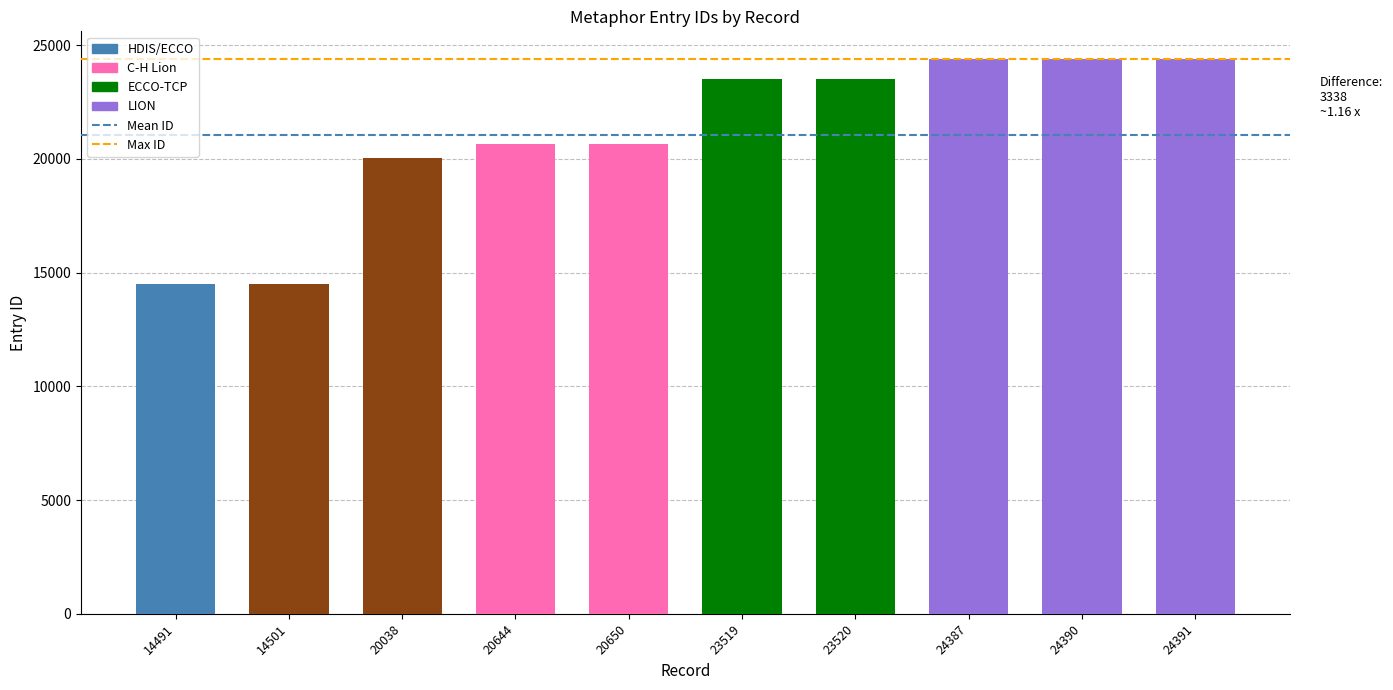

What is the difference between the maximum and second lowest values?

9890